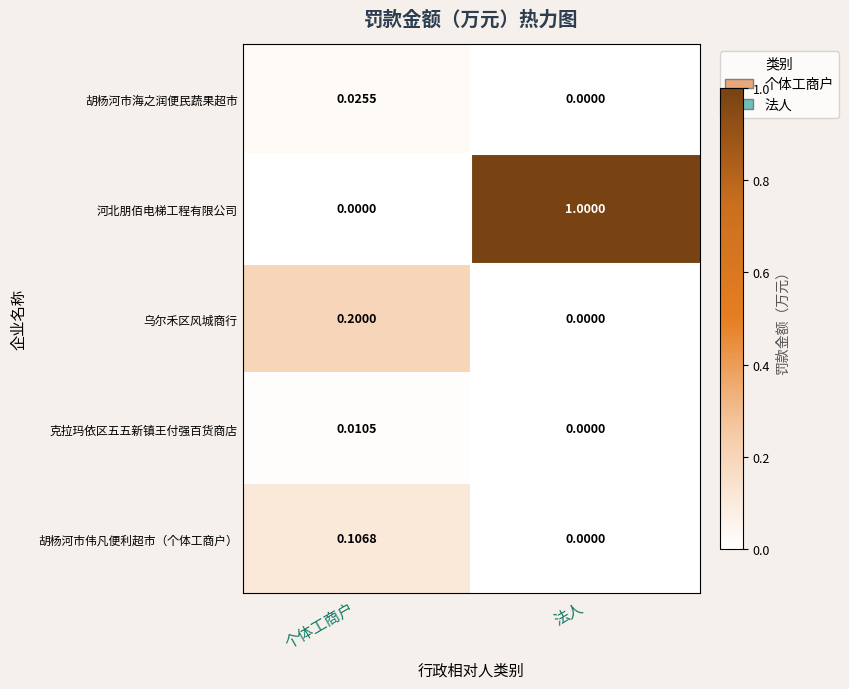

What is the greatest value displayed?

1.0